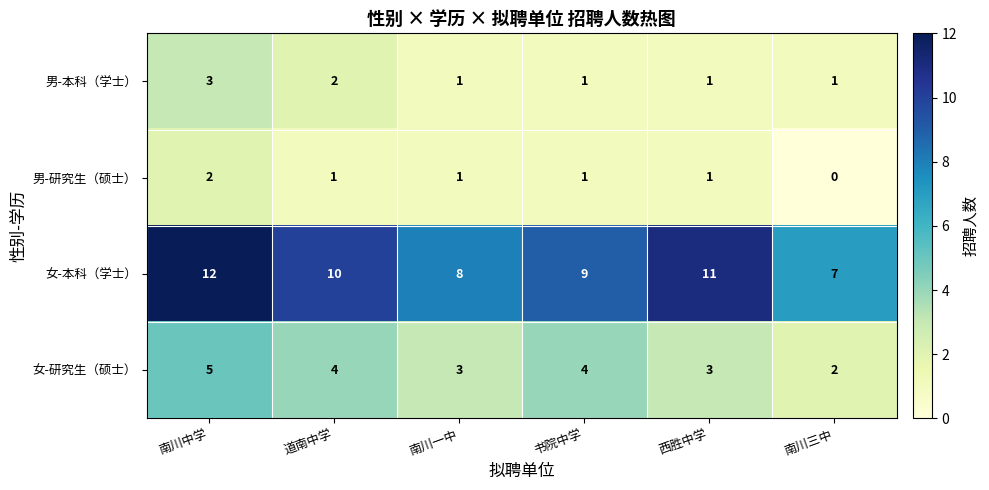

What is the spread (max minus min) of values at 书院中学?

8